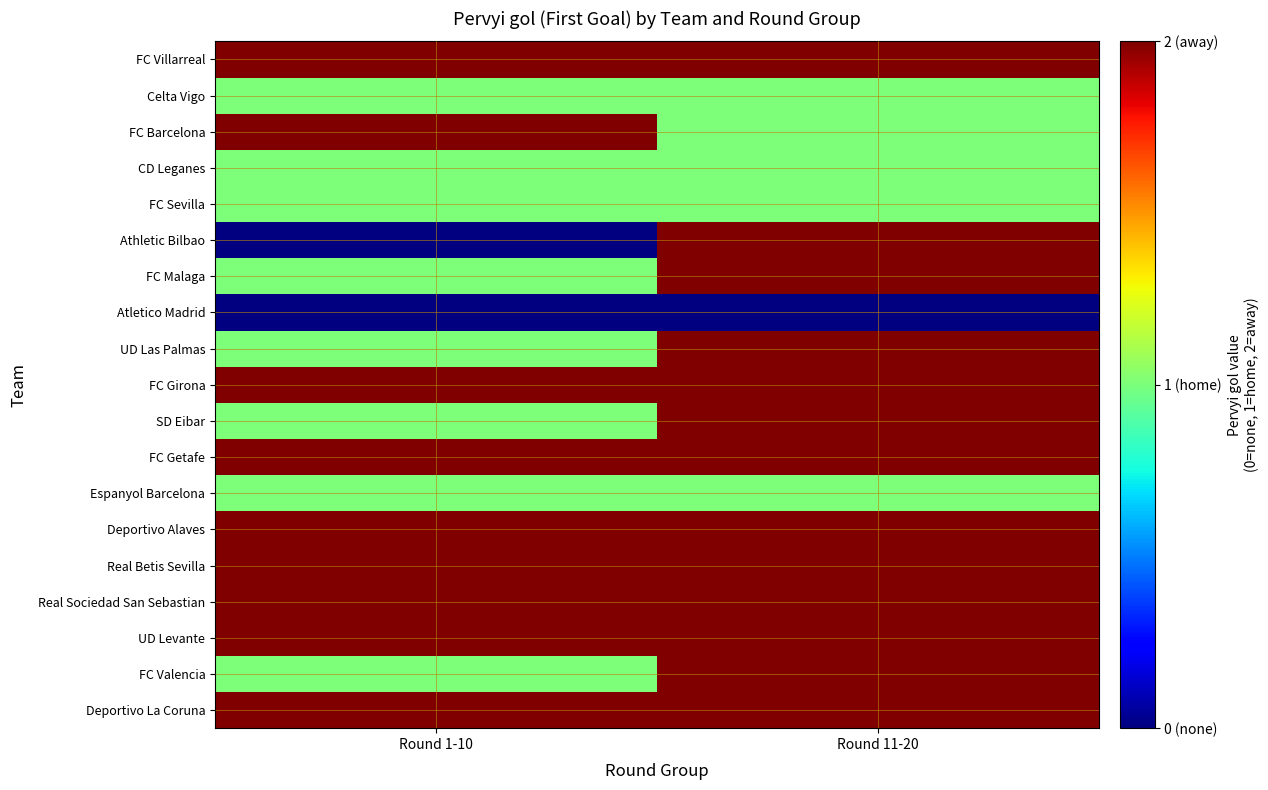

What is the total value across all series at Round 11-20?

31